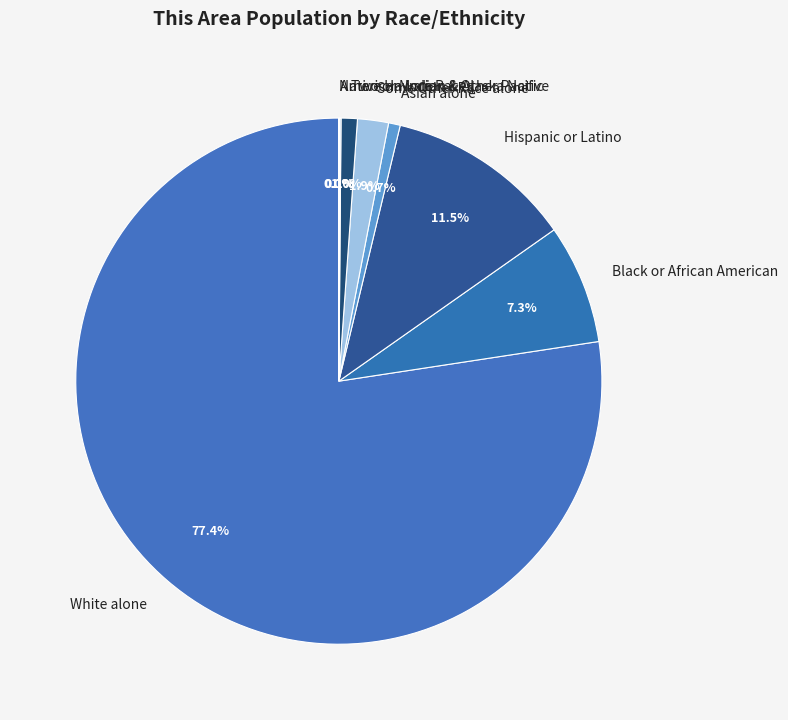

What percentage do Two or More Races and Black or African American together represent?

8.3%